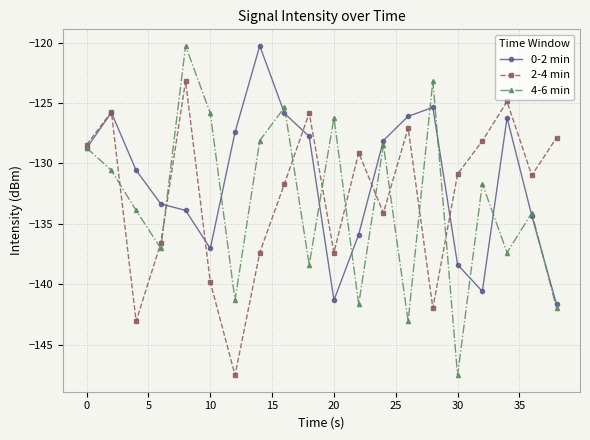

Which series has the widest spread of values?

4-6 min